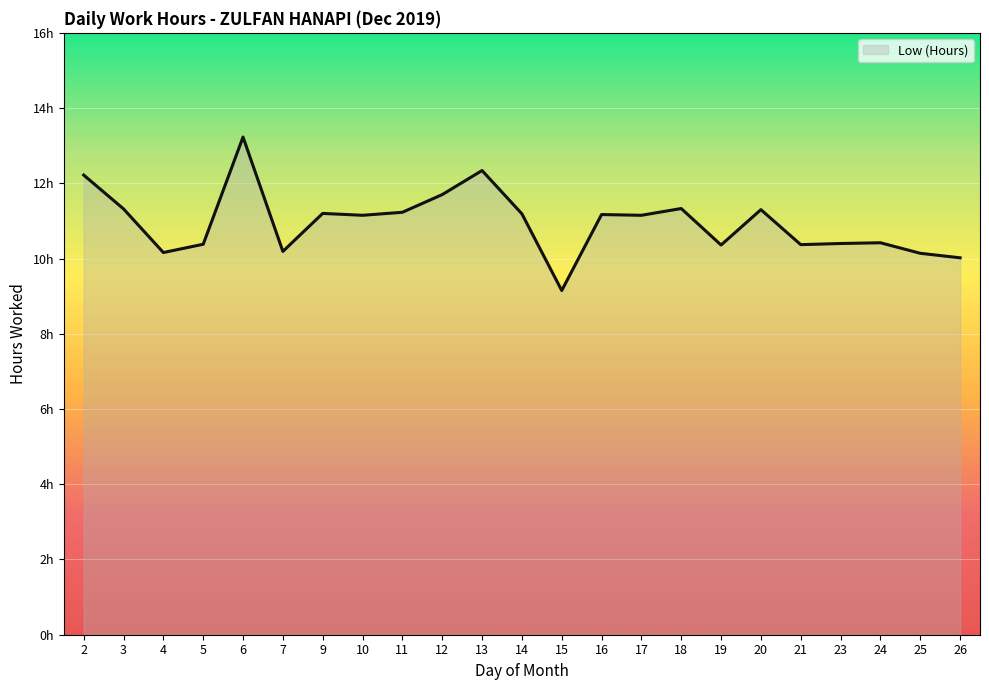

Reading right to left, transcribe all the data shown in this chart.

10.0	10.1	10.4	10.4	10.4	11.3	10.4	11.3	11.2	11.2	9.2	11.2	12.3	11.7	11.2	11.2	11.2	10.2	13.2	10.4	10.2	11.3	12.2